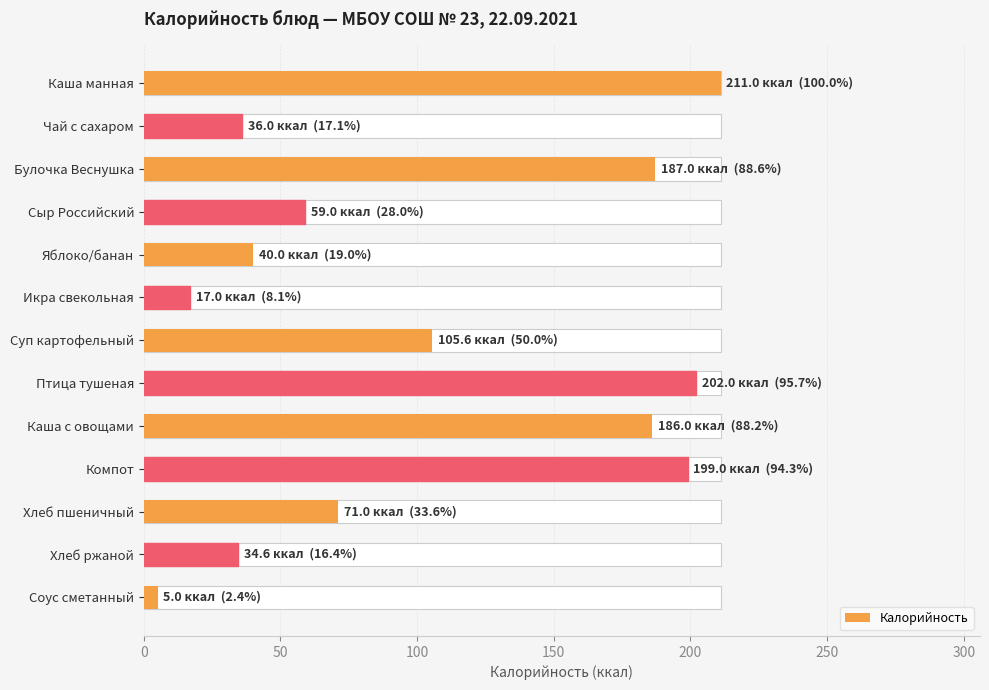

What is the smallest value displayed?

5.0